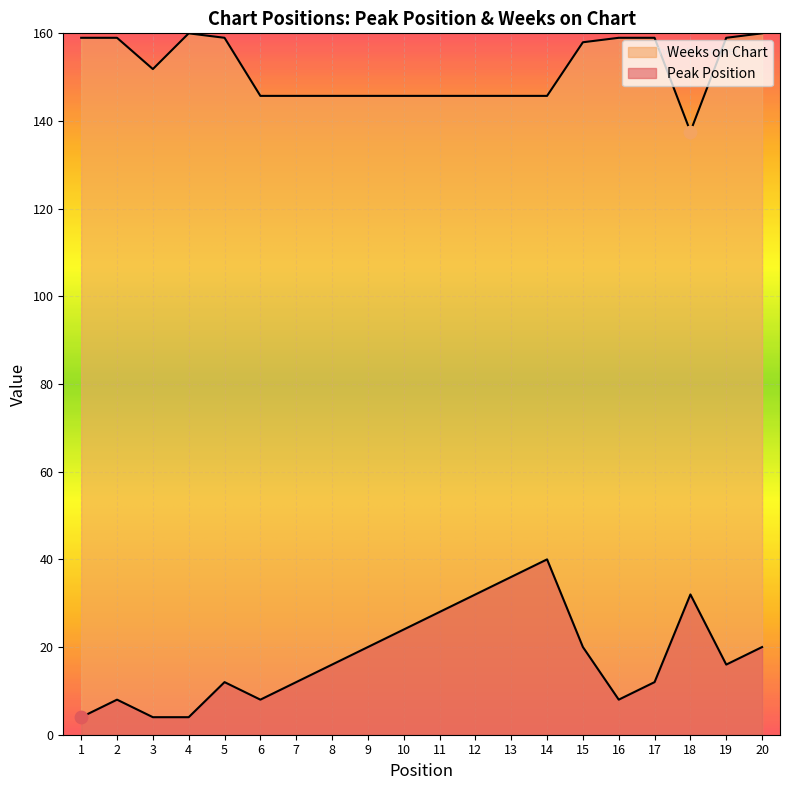

At which category is the sum across all series the highest?

14